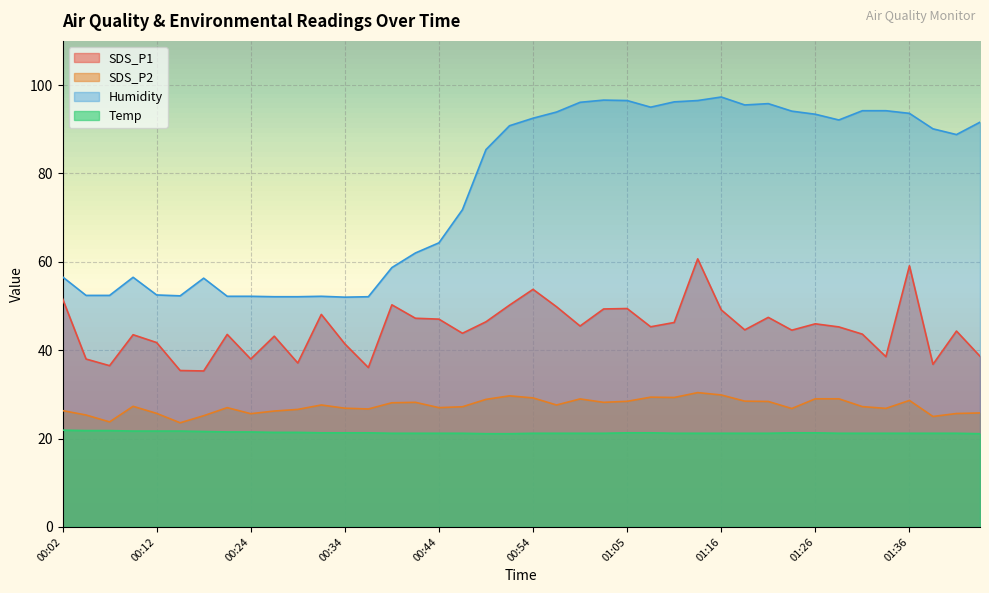

Which series has the largest total across all categories?

Humidity